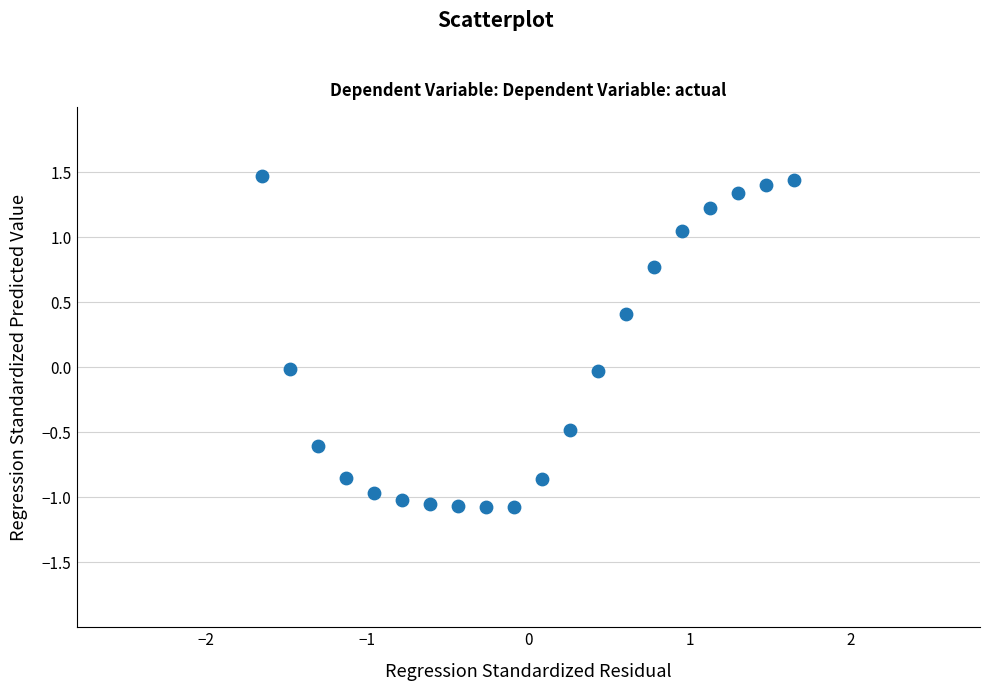

What is the range of X values (max minus min)?

3.3